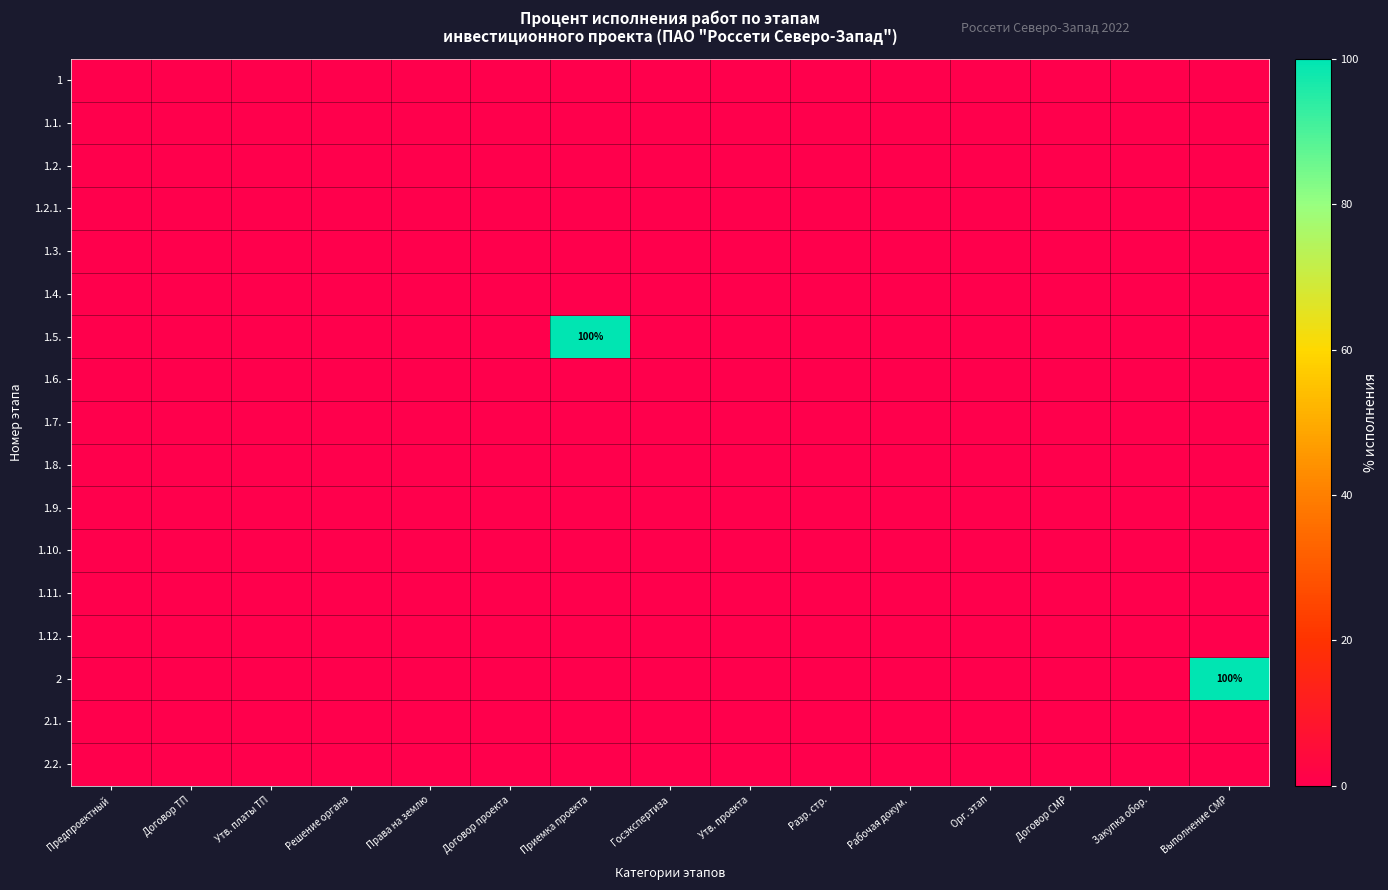

What is the maximum value shown in the chart?

100